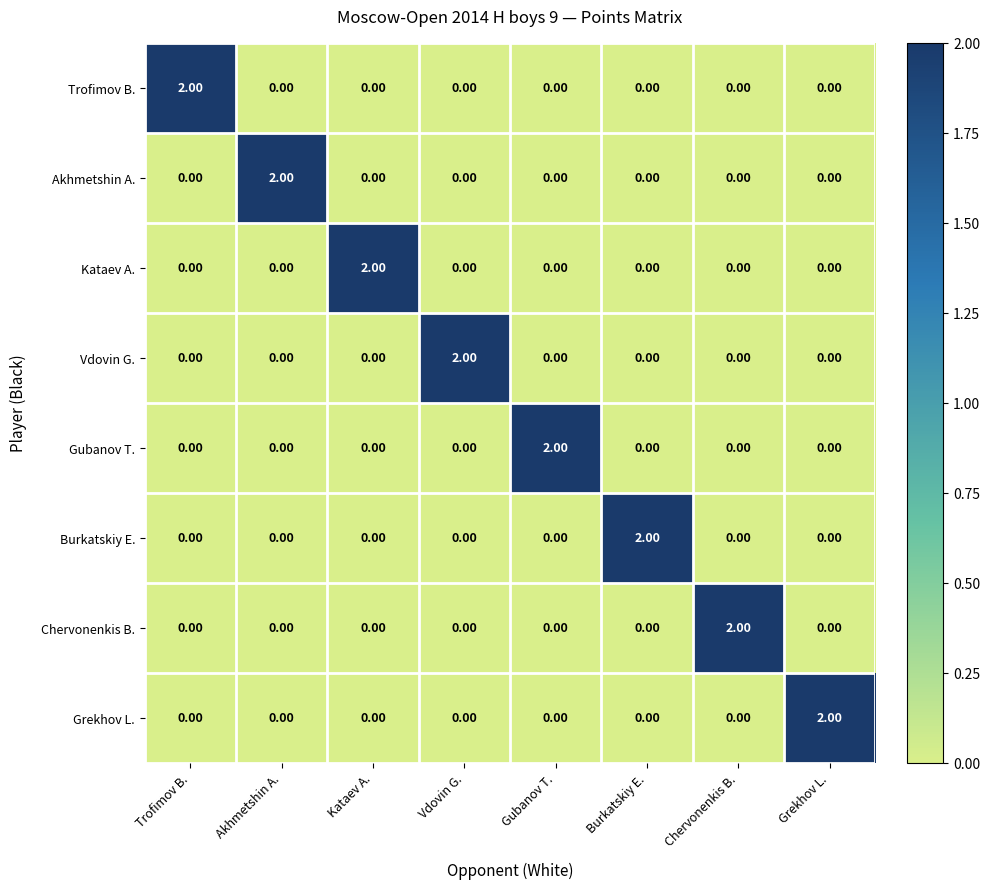

Which category has the highest value in the Vdovin G. series?

Vdovin G.